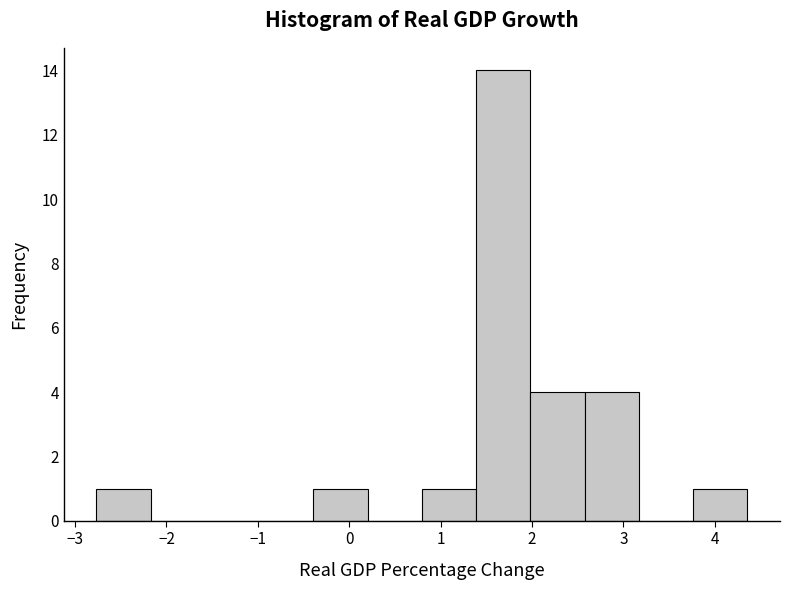

What is the height of the bar covering -0.4 to 0.2 on the x-axis? Neither the bar edges nor the heights are printed on the chart, so give them approximately, as read against the axes.

1